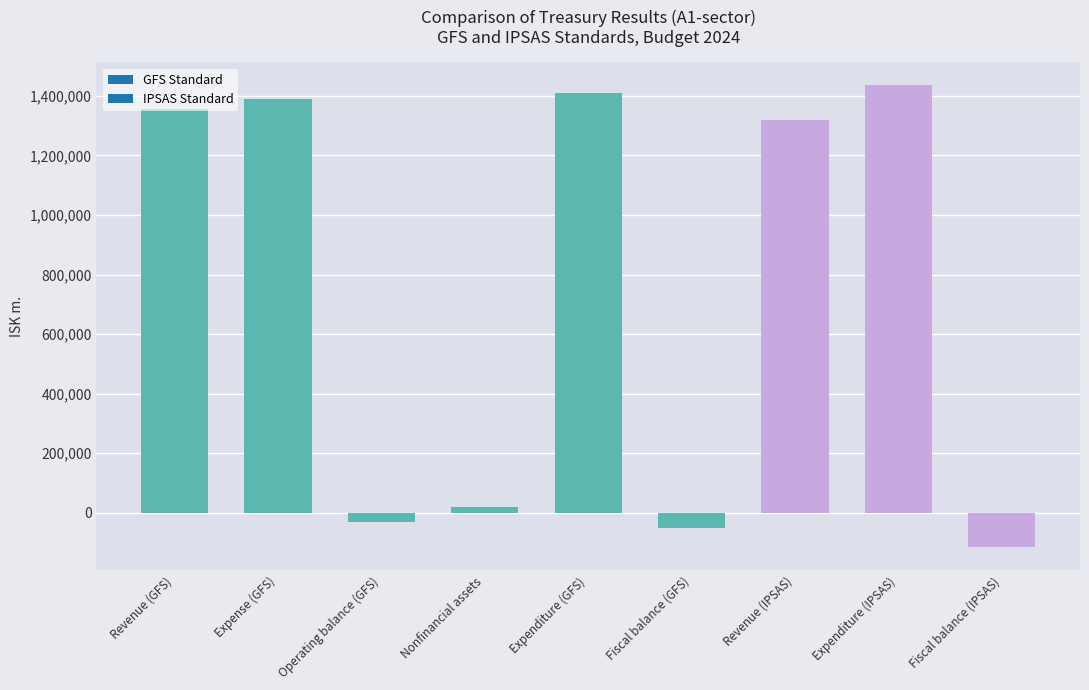

List the labels in order of value, largest first.

Expenditure (IPSAS), Expenditure (GFS), Expense (GFS), Revenue (GFS), Revenue (IPSAS), Nonfinancial assets, Operating balance (GFS), Fiscal balance (GFS), Fiscal balance (IPSAS)